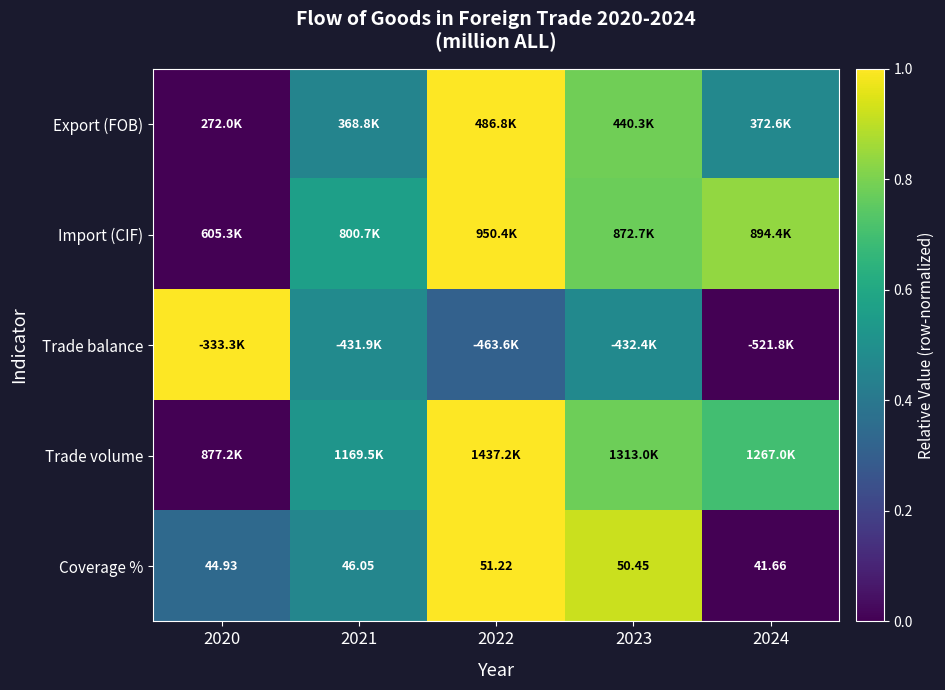

Where is Coverage % nearest to the value 0?

2024